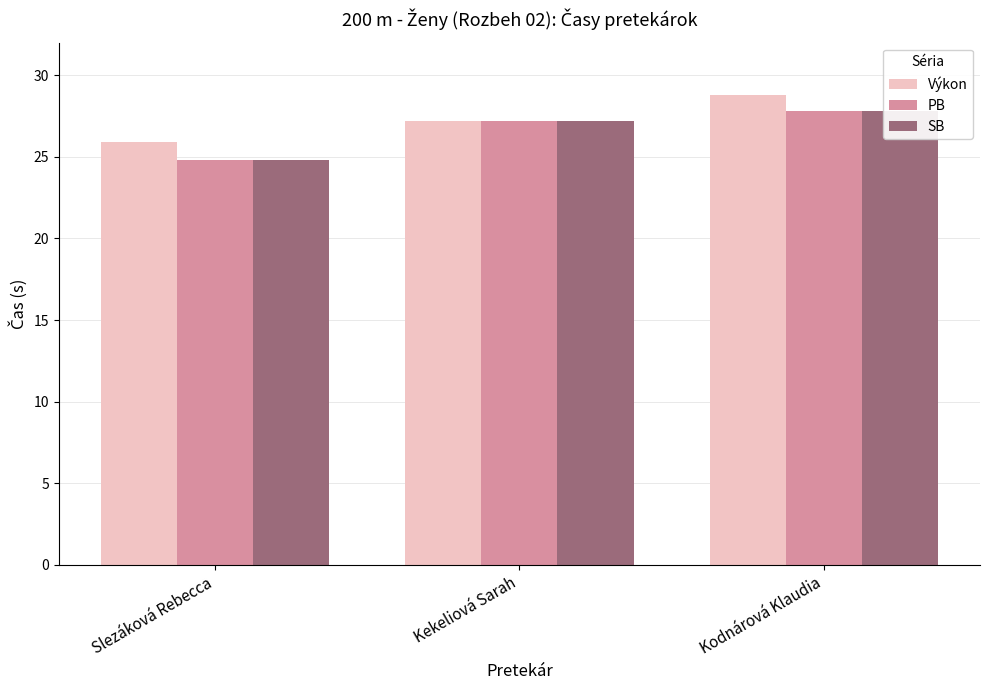

At Kekeliová Sarah, list the series in order from largest to smallest.

PB, SB, Výkon